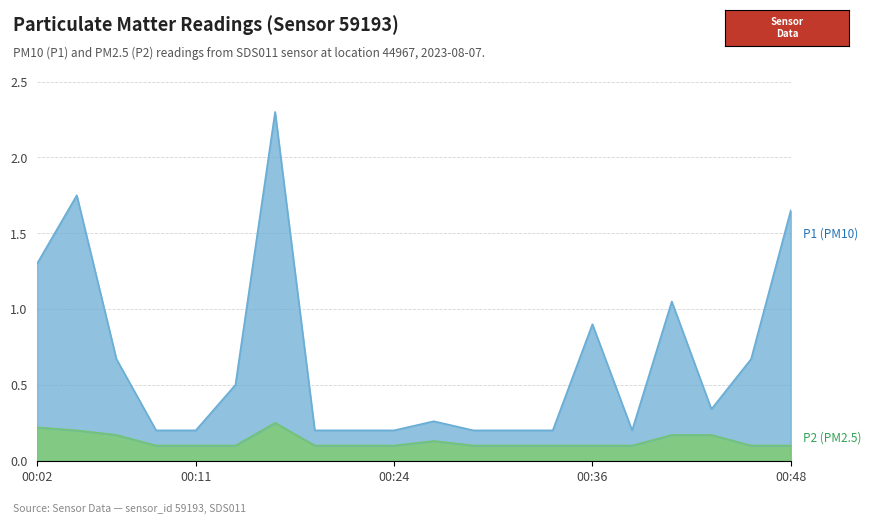

True or false: P1 and P2 cross at least once.

False